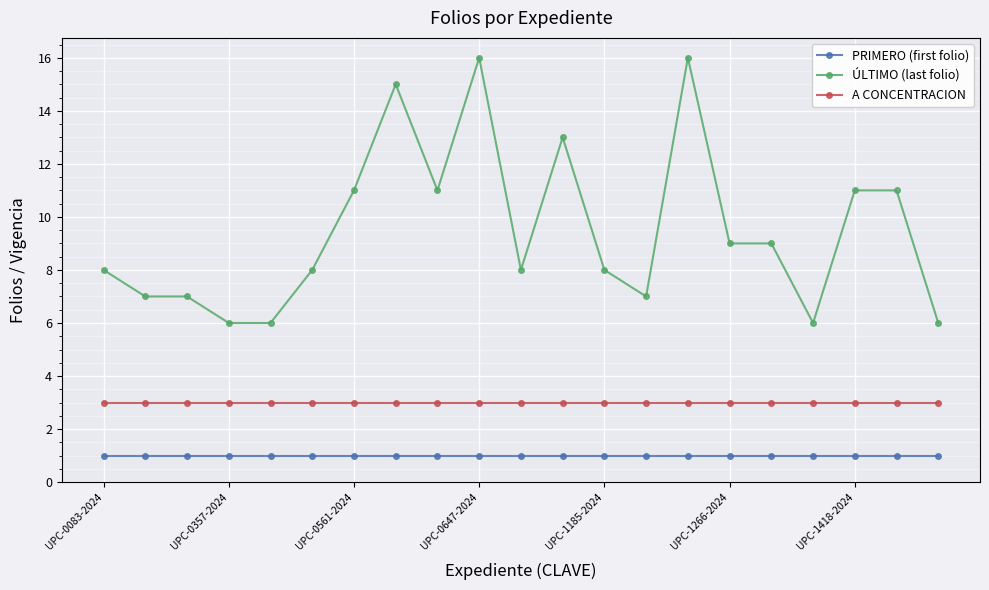

Which series has the largest total across all categories?

ÚLTIMO (last folio)